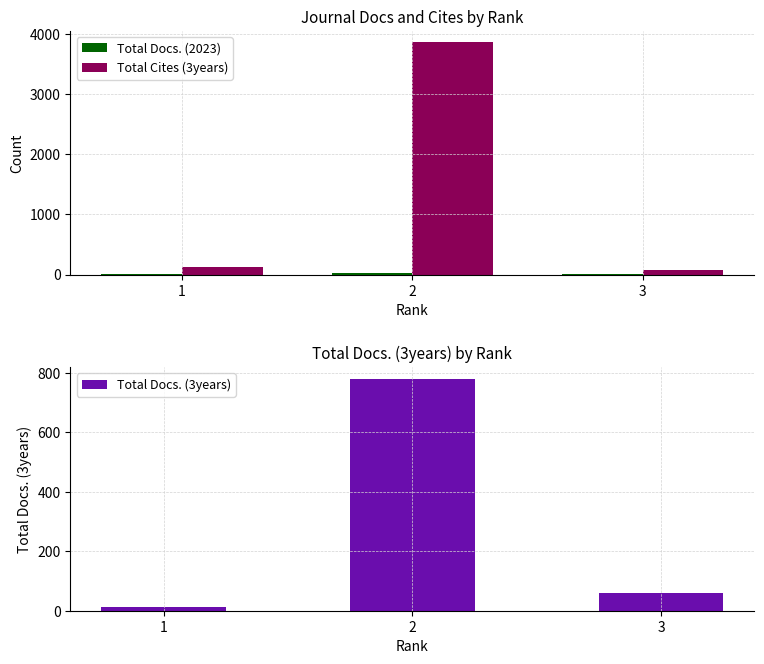

What value does the Total Cites (3years) series have at 3, to the nearest 50?

50